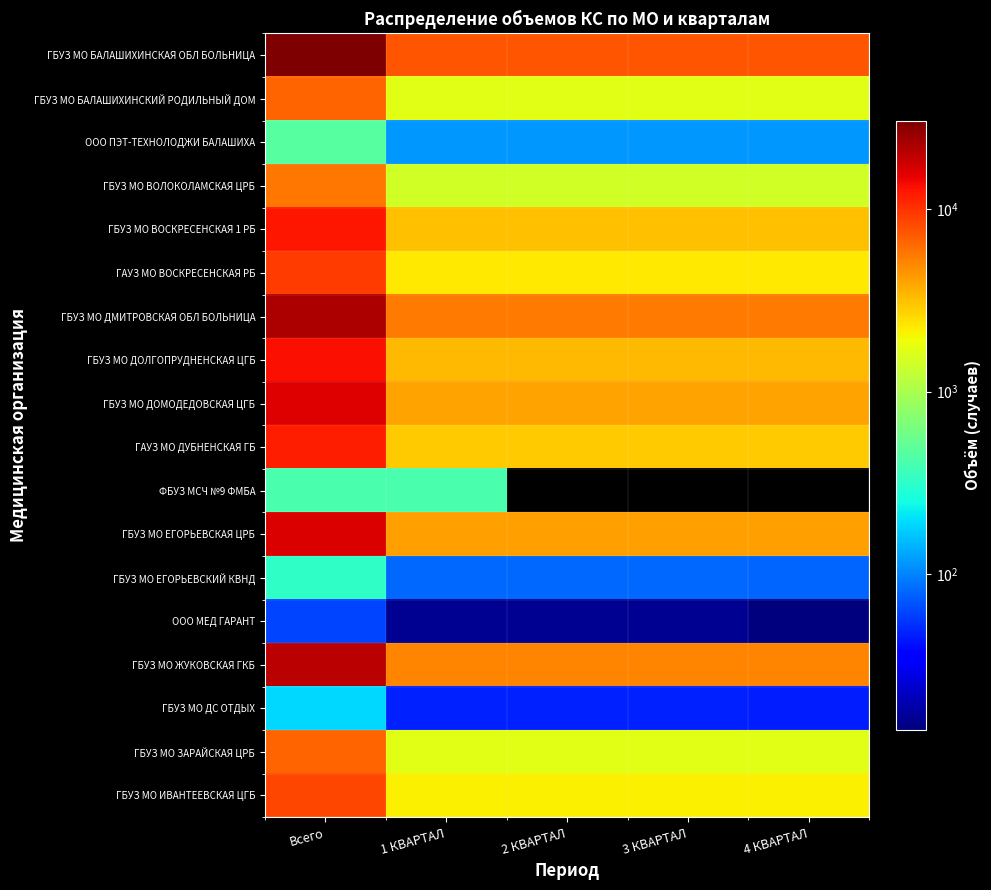

At how many categories does at least one series exceed 24110?

1